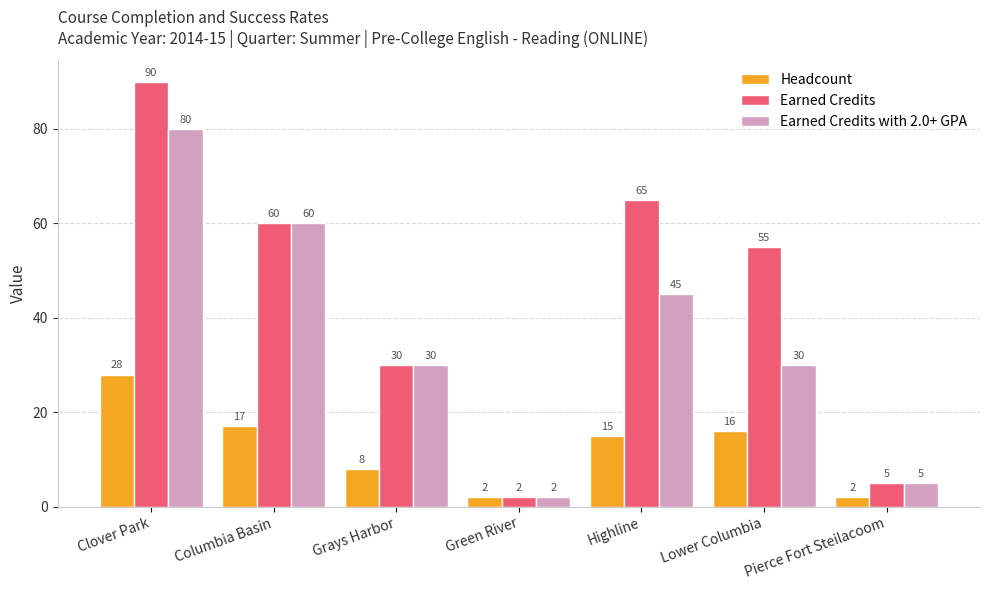

How many groups of bars are there?

7